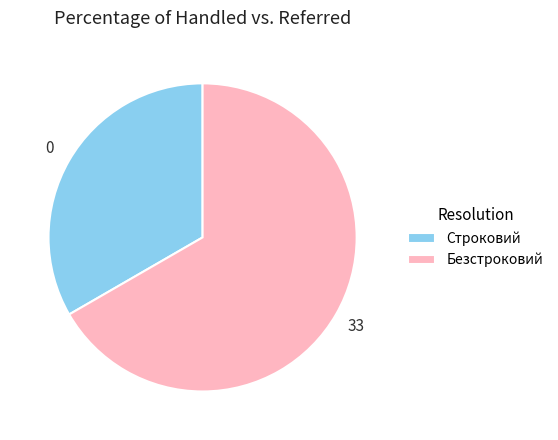

Is the sum of Строковий and Безстроковий greater than half?

Yes